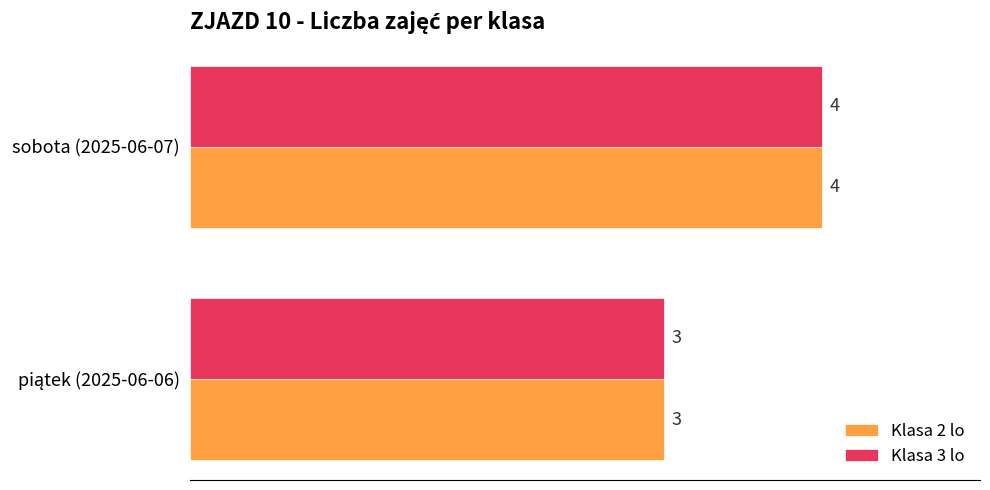

What is the approximate value of Klasa 3 lo at sobota (2025-06-07)?

4